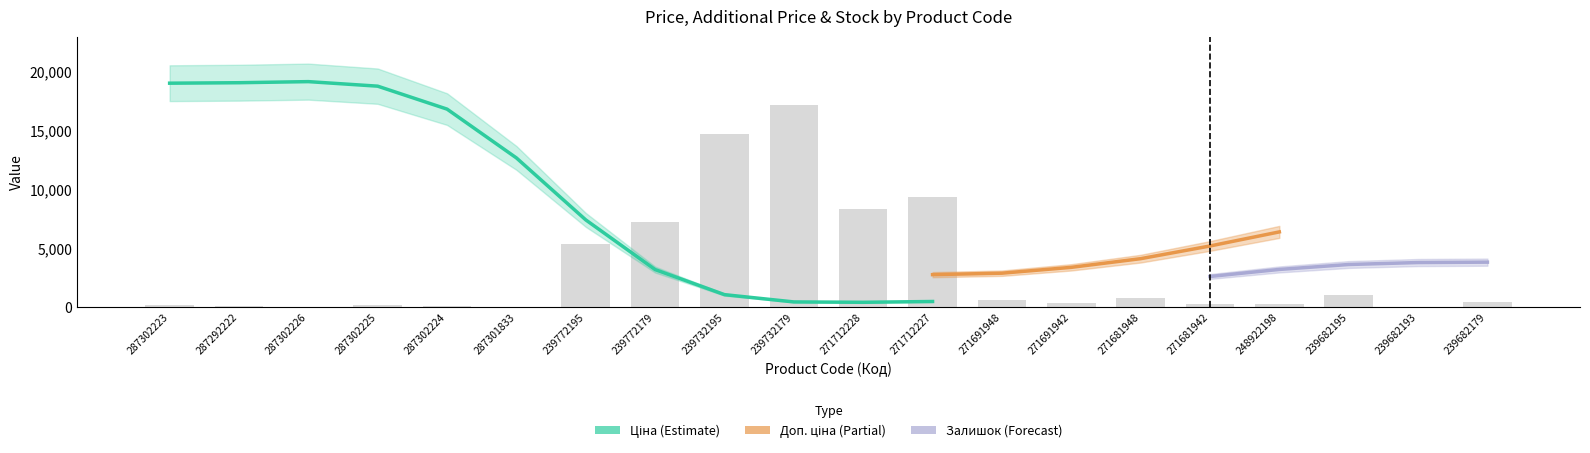

What are all the series names shown in the legend?

Ціна, Доп. ціна, Залишок